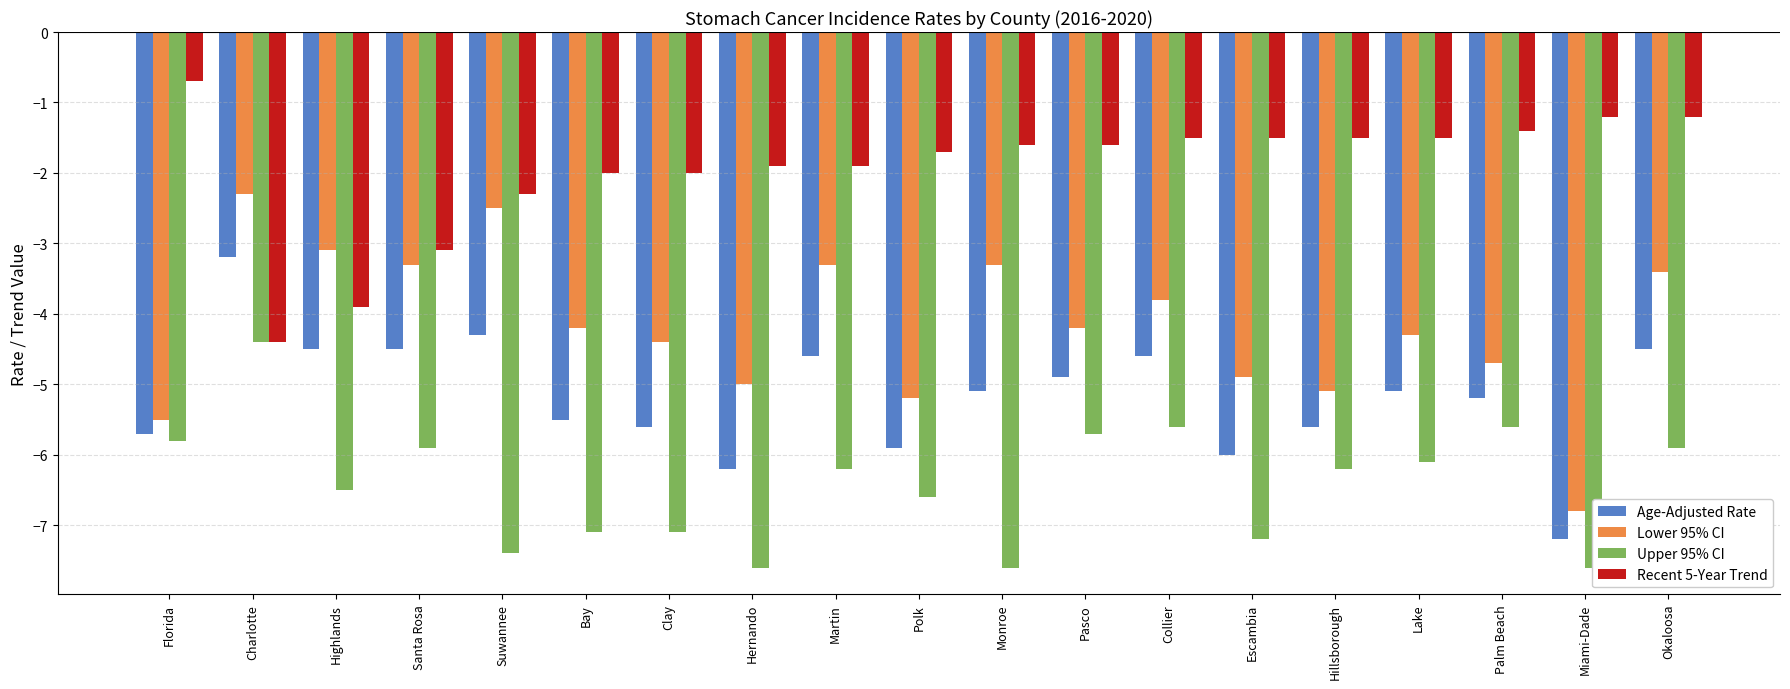

At which category is the sum across all series the highest?

Charlotte